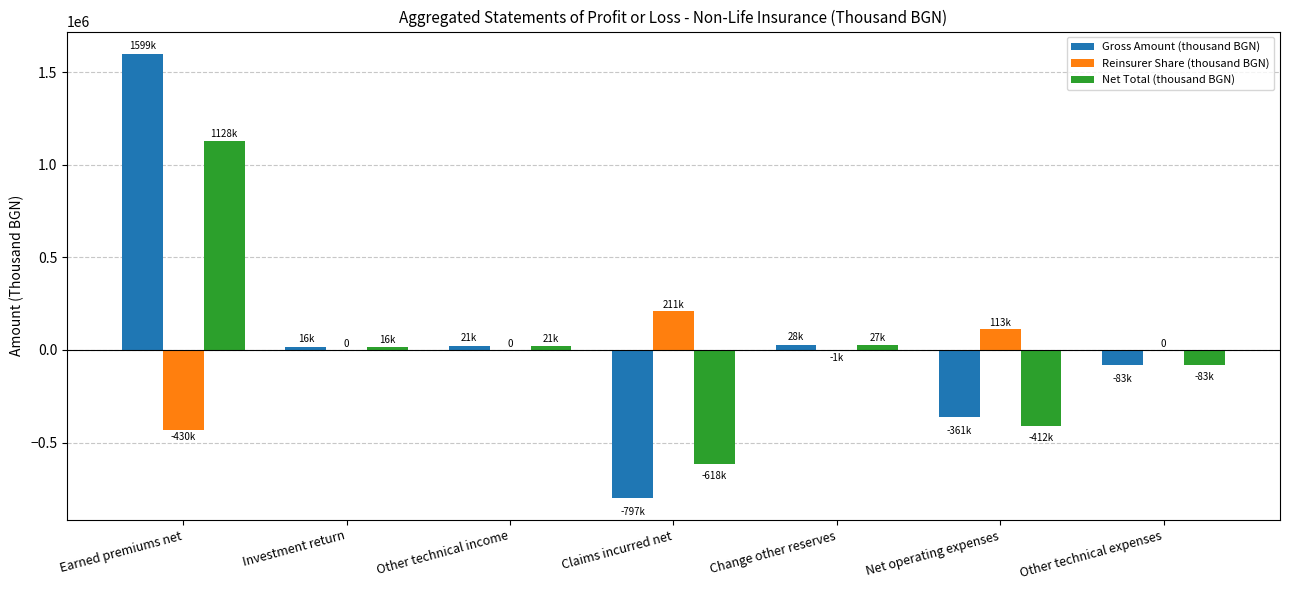

The value of Gross Amount (thousand BGN) at Earned premiums net is 798351.4. True or false?

False